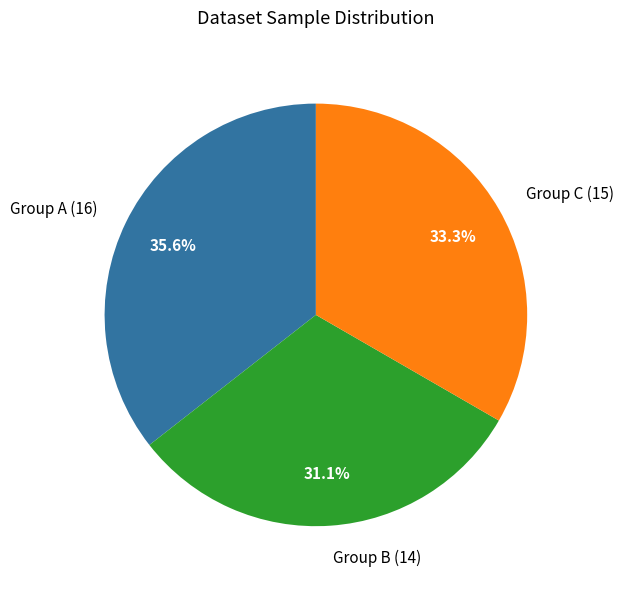

Which slice is the largest?

Group A (16)